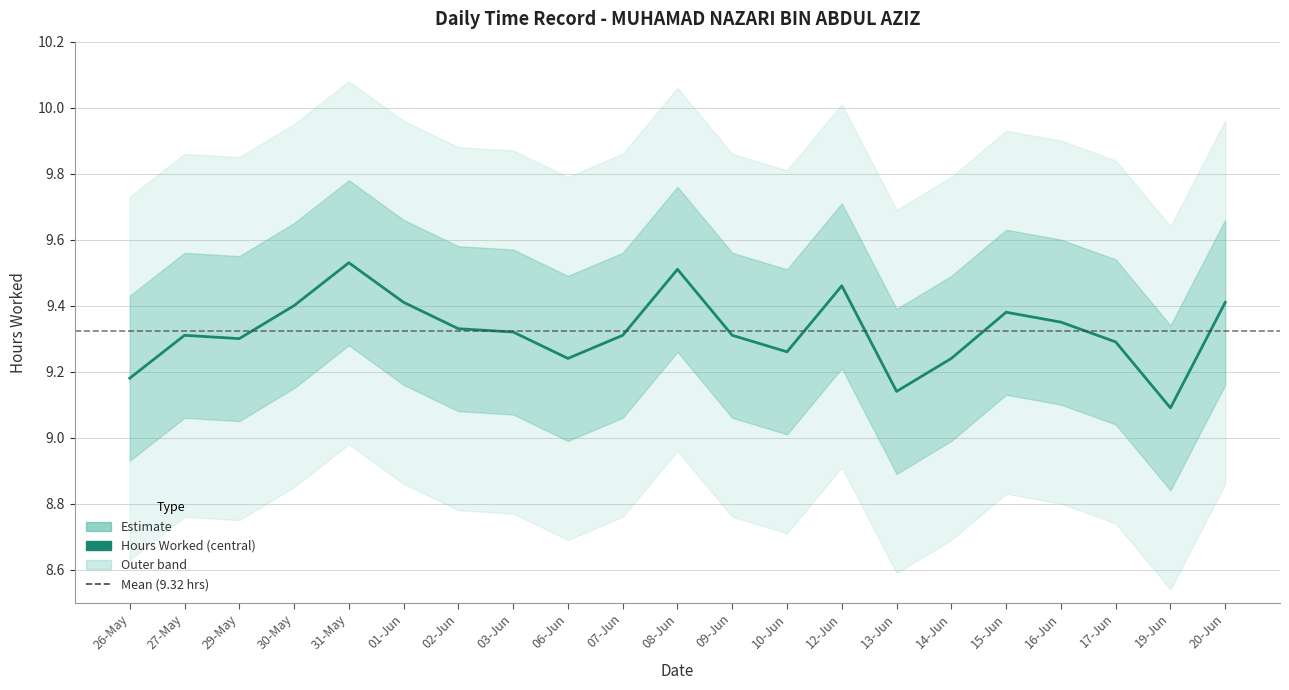

Which category has the highest value across all series?

31-May